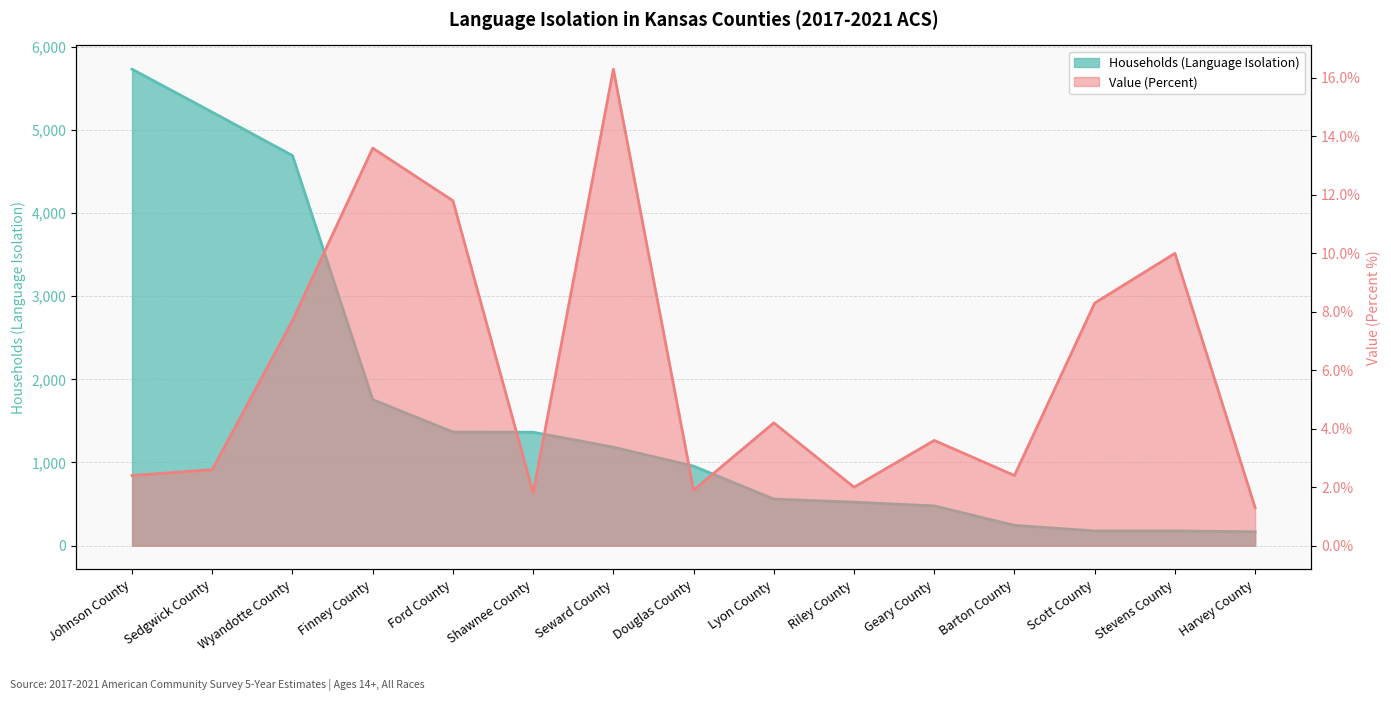

True or false: Households (Language Isolation) has more than 1 points higher than both neighbors.

False